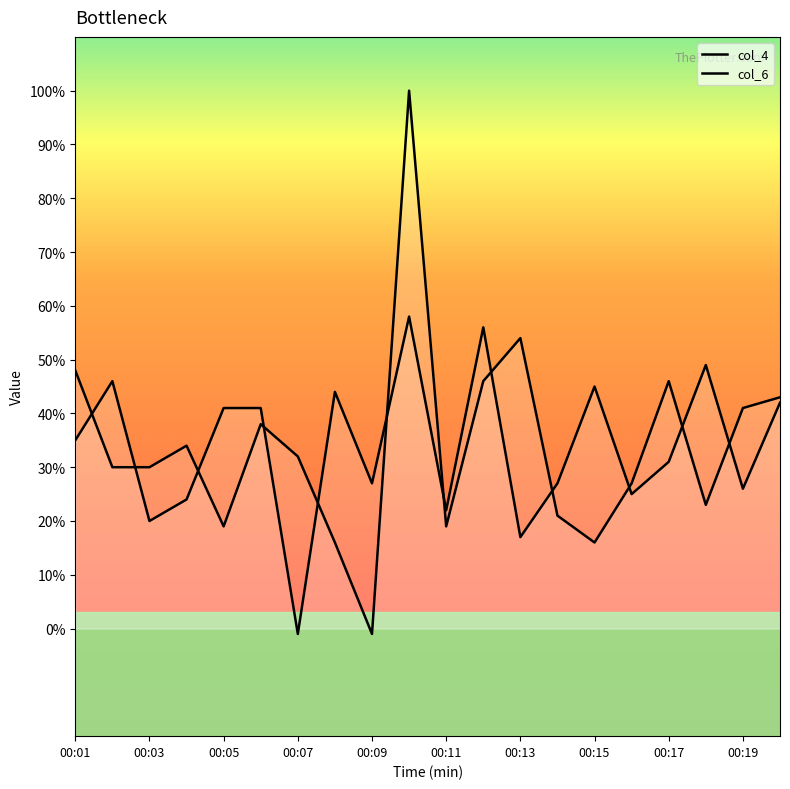

What is the value of the col_4 point at the 18th from the left?

49